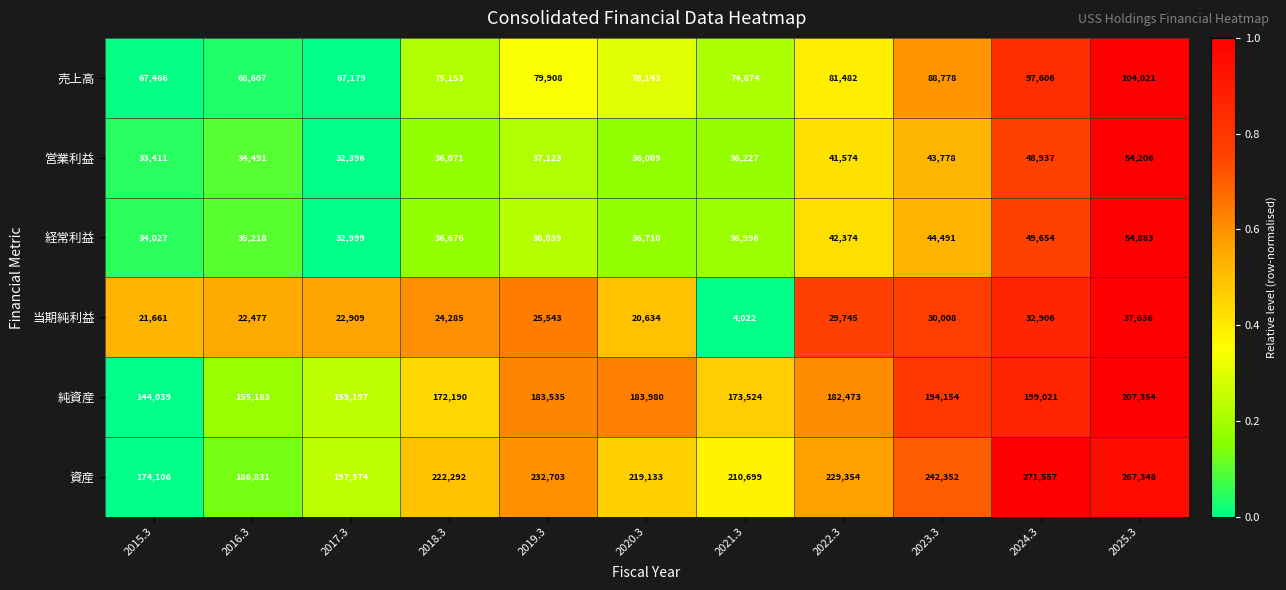

Is it true that 資産 equals 95389 at 2015.3?

False